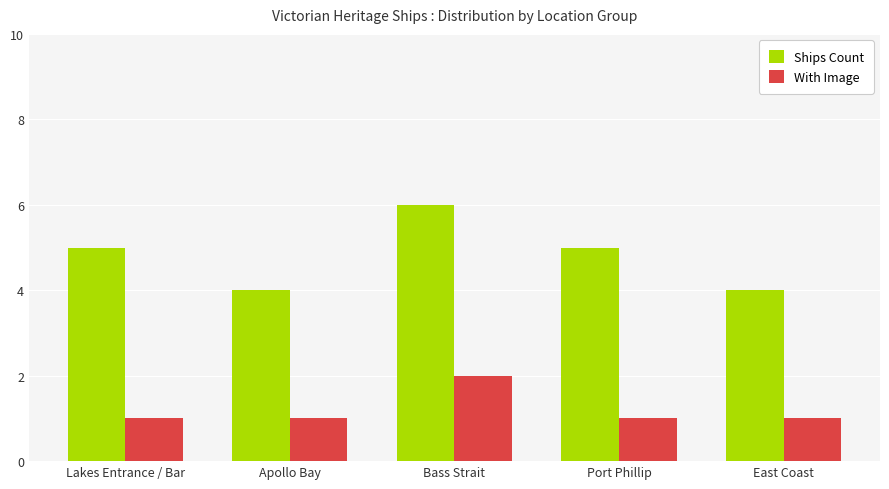

Which series changed the most between Lakes Entrance / Bar and Apollo Bay?

Ships Count